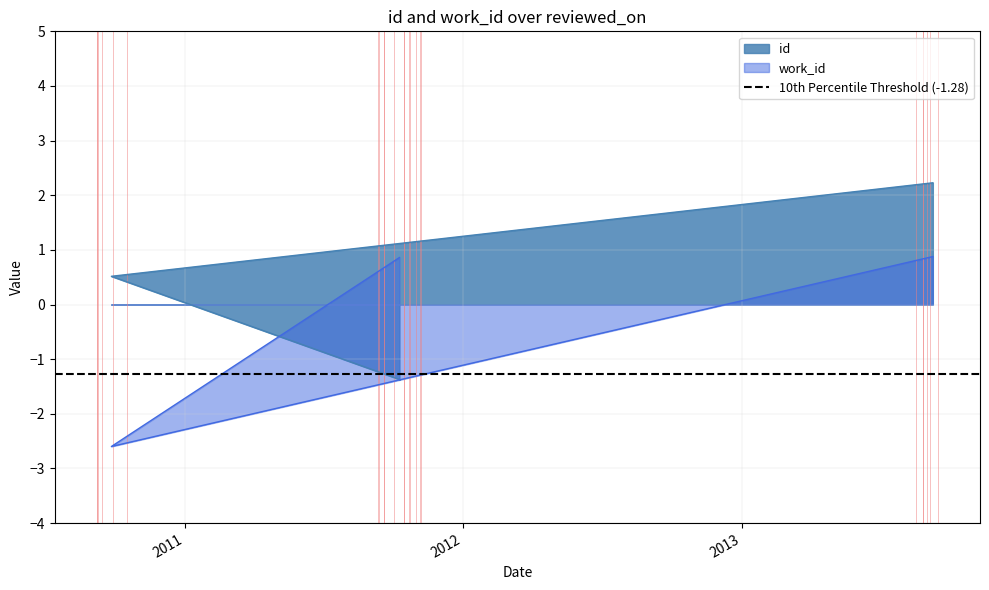

At which label does work_id reach its minimum?

2010-09-27